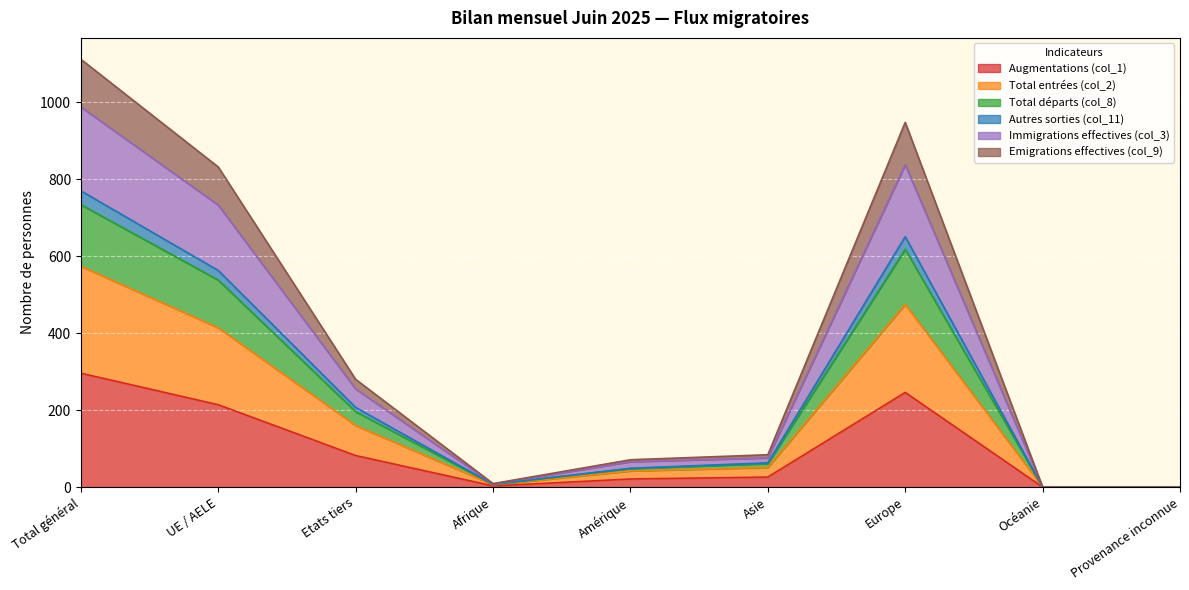

How many interior local valleys does the Autres sorties (col_11) series have?

1